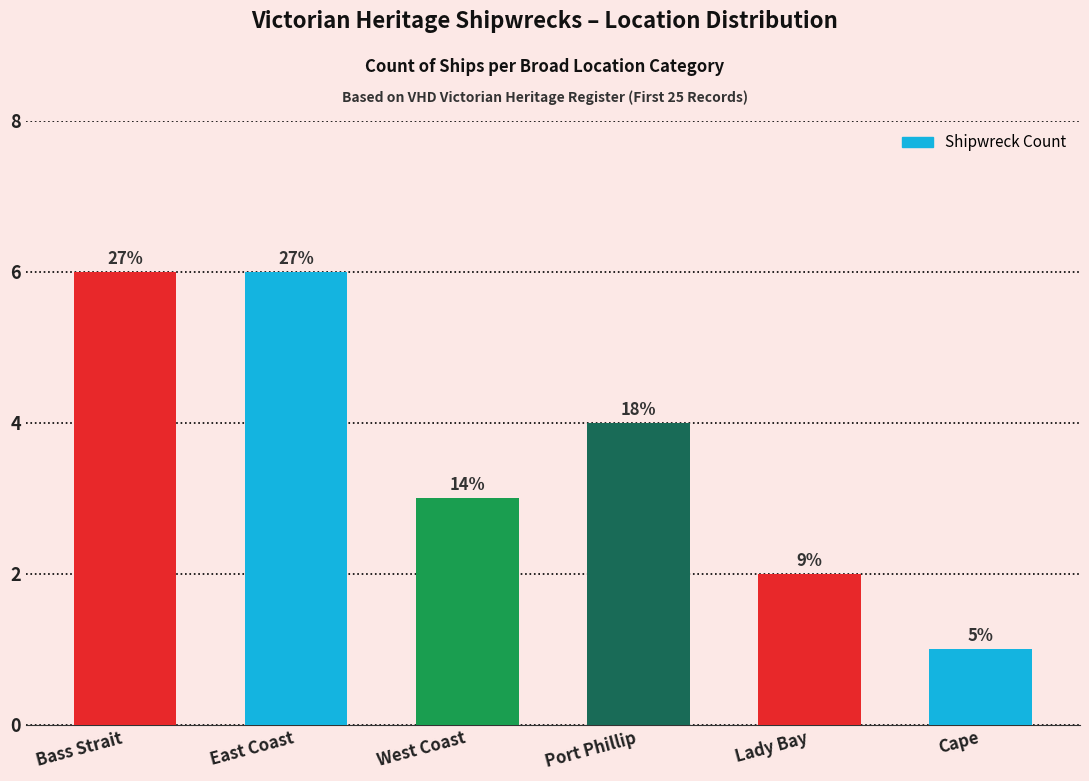

What is the difference between the second highest and second lowest values?

4